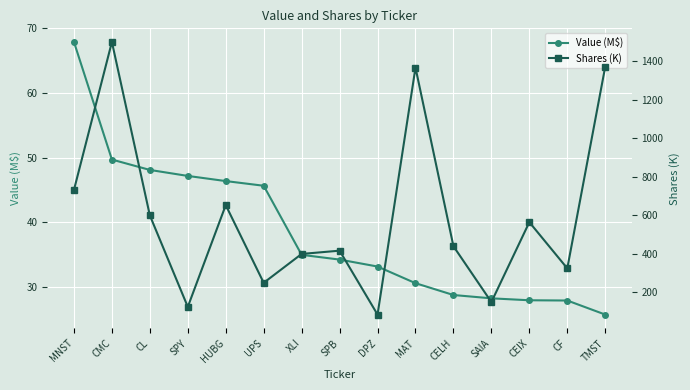

Which category has the lowest value in the Value (M$) series?

TMST